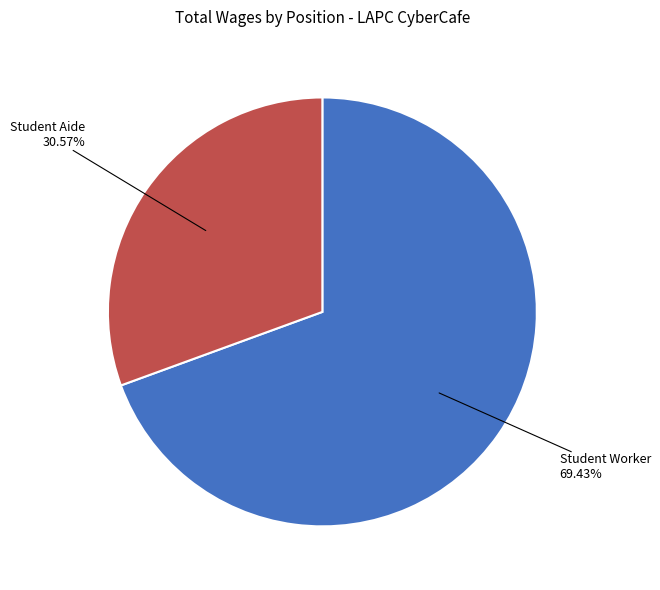

What is the ratio of the value at Student Worker to the value at Student Aide?

2.3